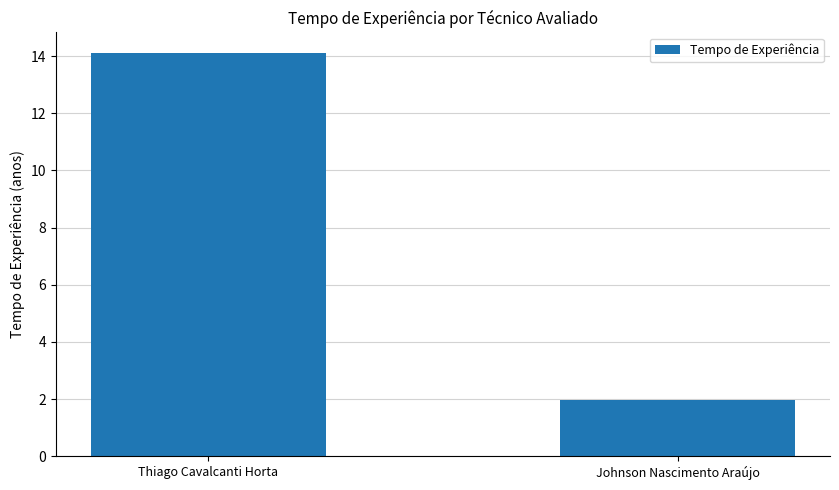

Which category has the lowest value across all series?

Johnson Nascimento Araújo